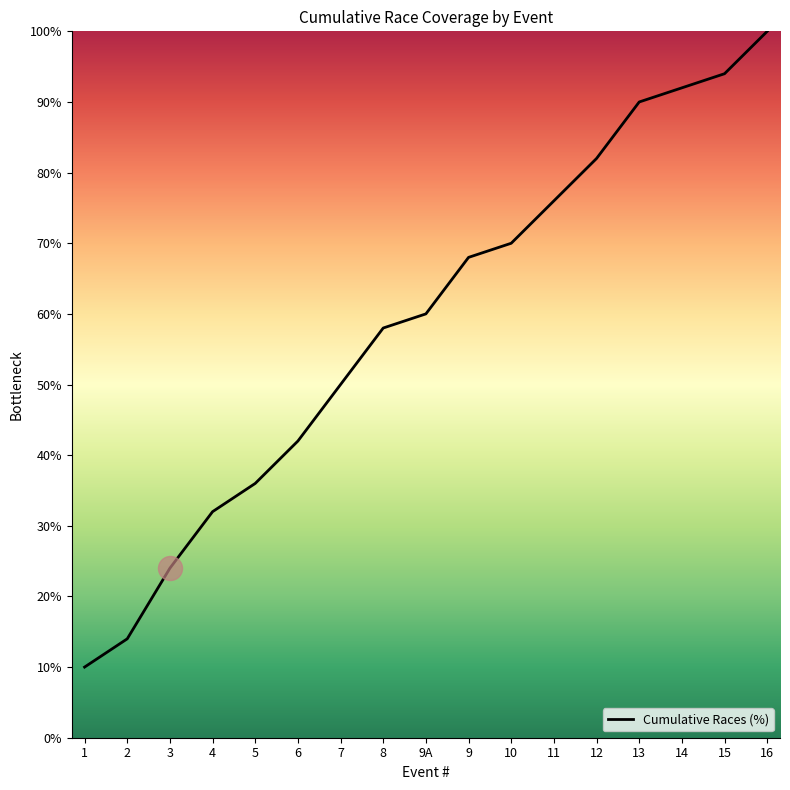

What is the ratio of the value at 8 to the value at 11?

0.8